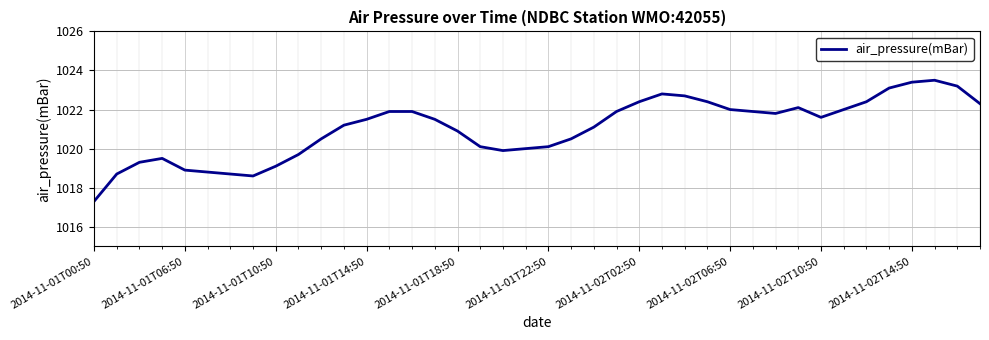

What is the greatest value displayed?

1023.5